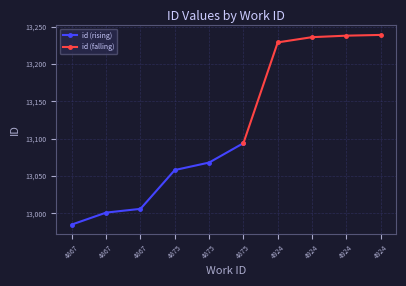

What is the change in value from 4924 to 4924?

+2